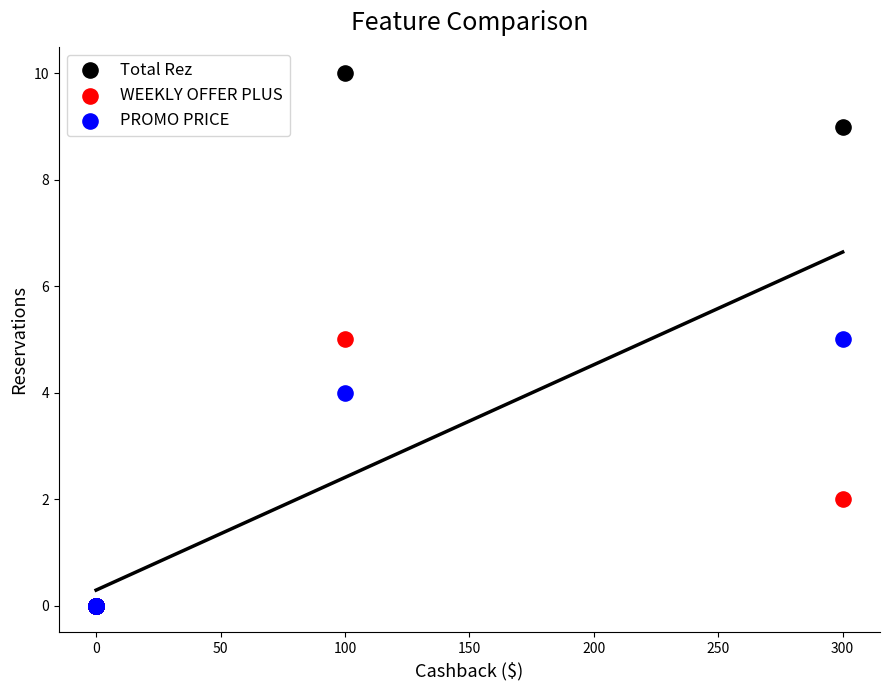

What are all the series names shown in the legend?

Total Rez, WEEKLY OFFER PLUS, PROMO PRICE